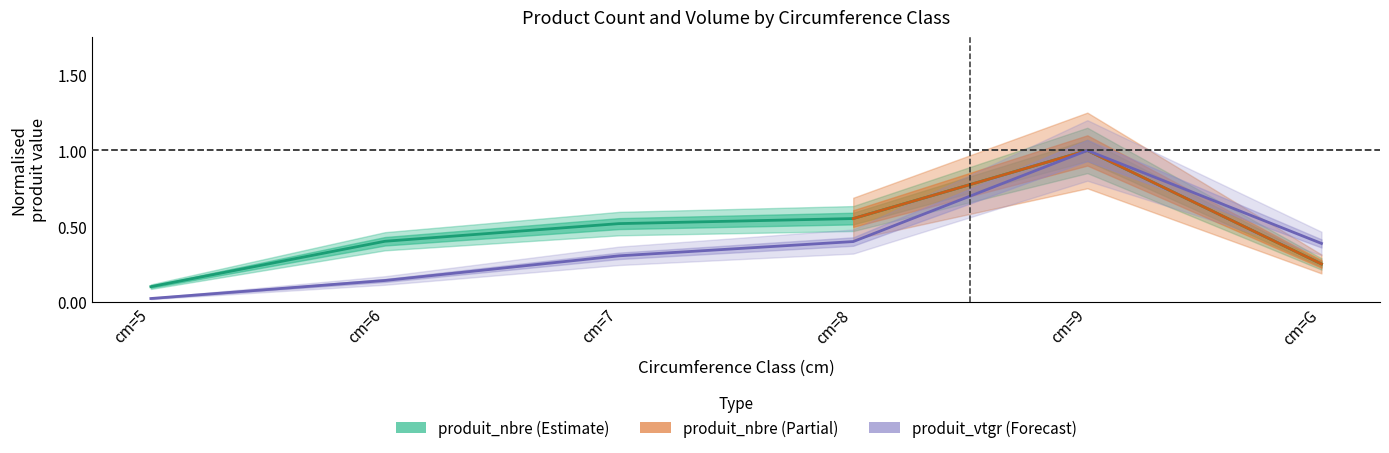

What is the sum of all produit_nbre values?

2.8